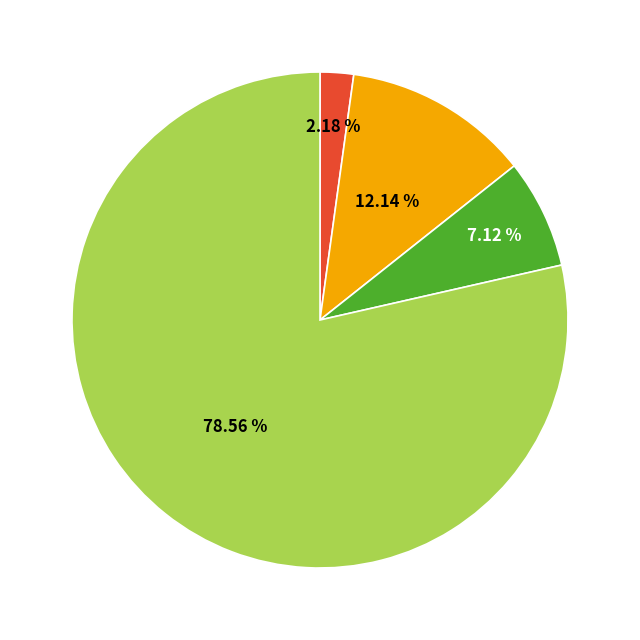

To the nearest percent, what is the difference between the largest and smallest slice percentages?

76%